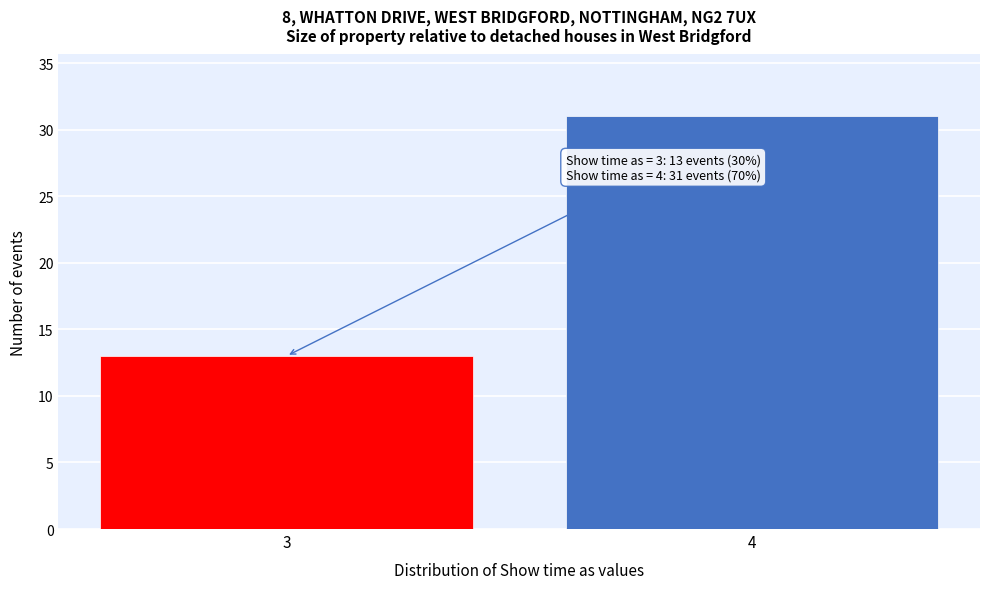

Reading left to right, what are all the values shown in this chart?

3=13	4=31